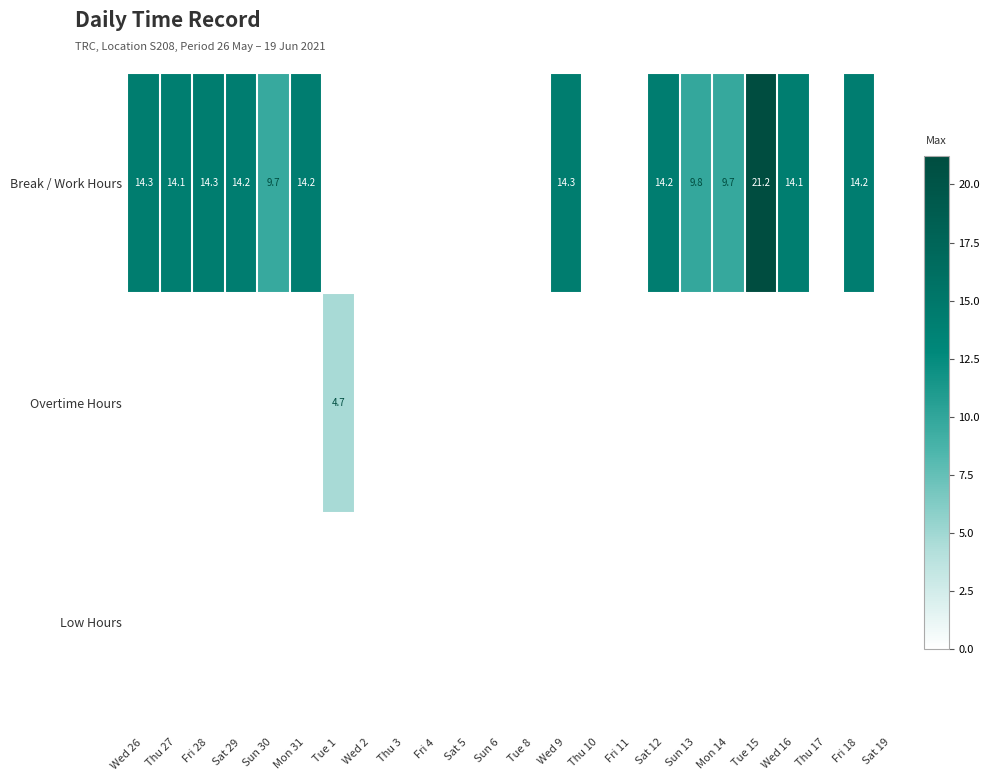

What is the difference between the highest and lowest values at Sat 12?

14.2